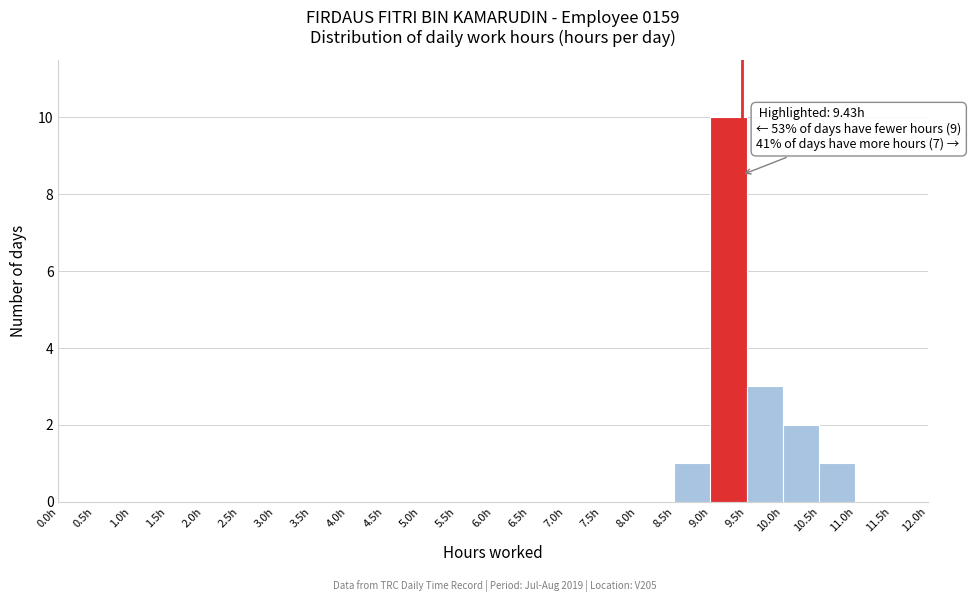

Over which range of the x-axis is the bar tallest?

9.0 to 9.5